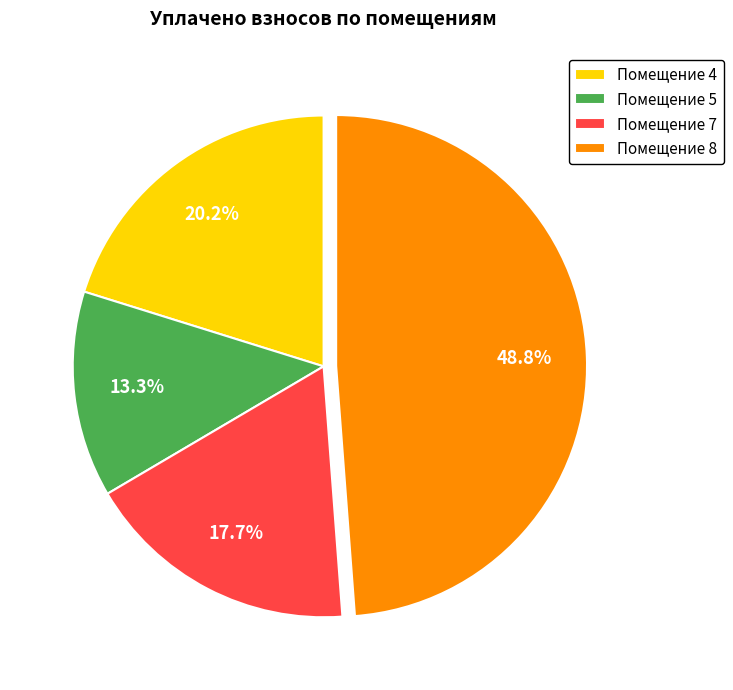

Is Помещение 7 the majority of the pie?

No